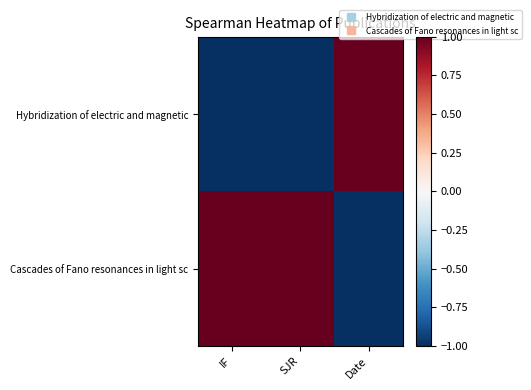

Which series has the largest total across all categories?

Cascades of Fano resonances in light sc